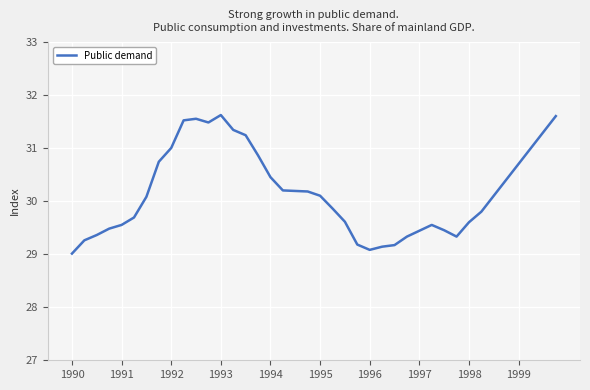

What is the minimum value shown in the chart?

29.0